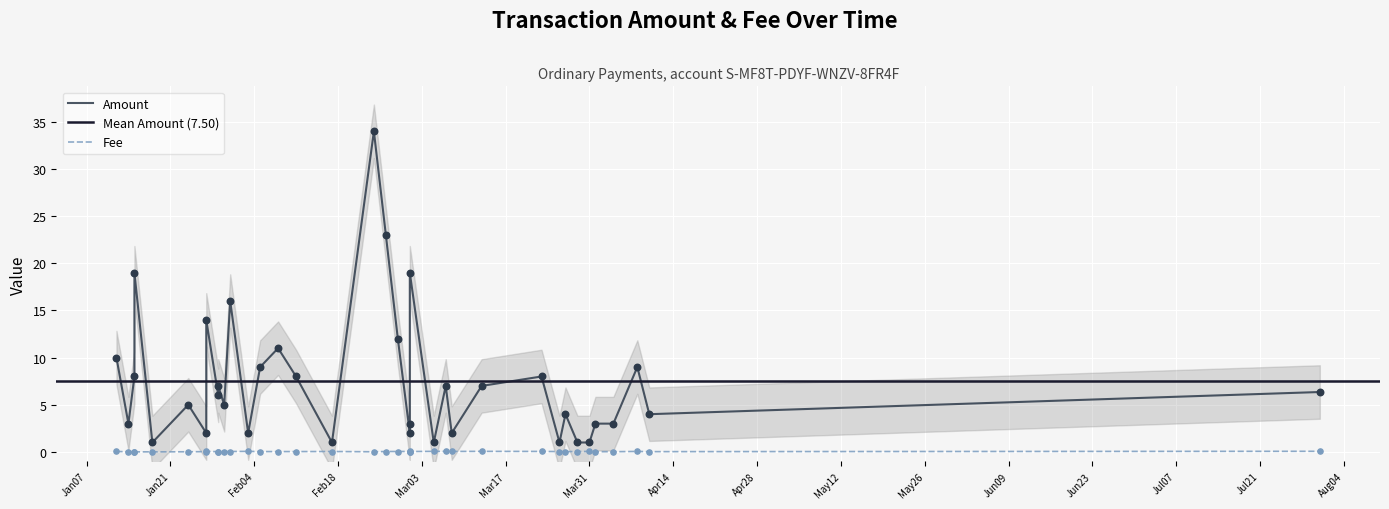

What is the total value across all series at 32?

1.0